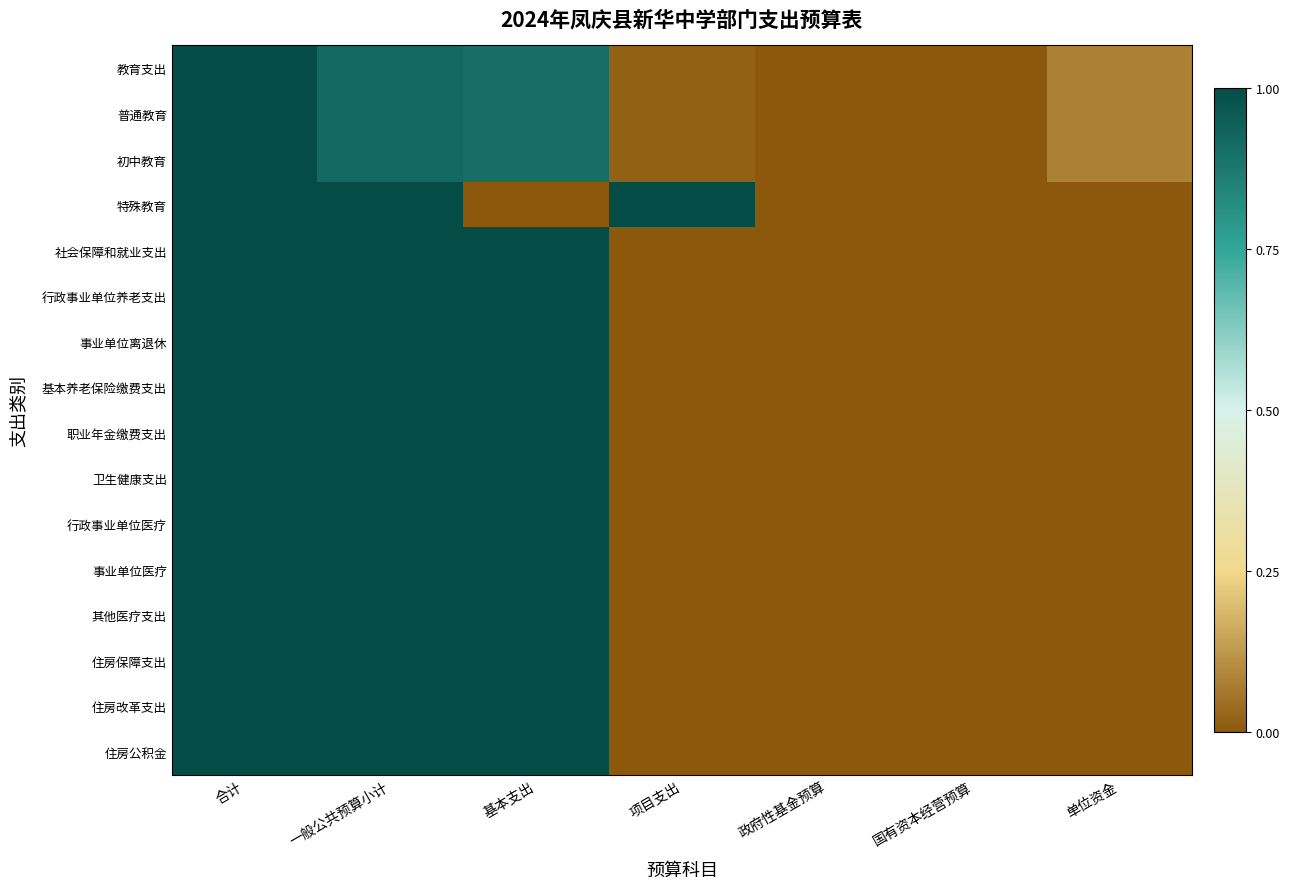

At how many categories does at least one series exceed 0?

5